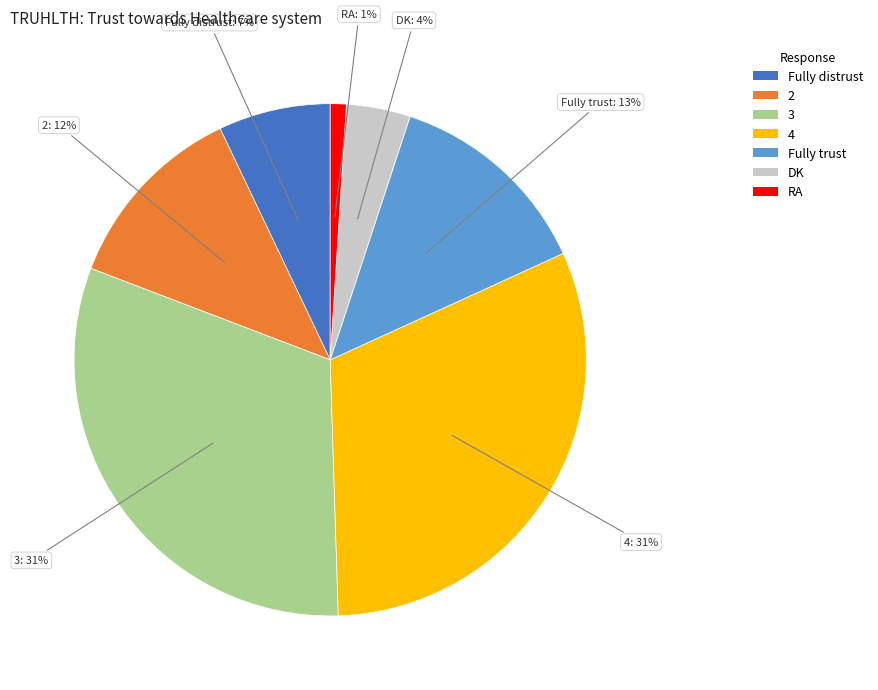

How many slices are in this pie chart?

7